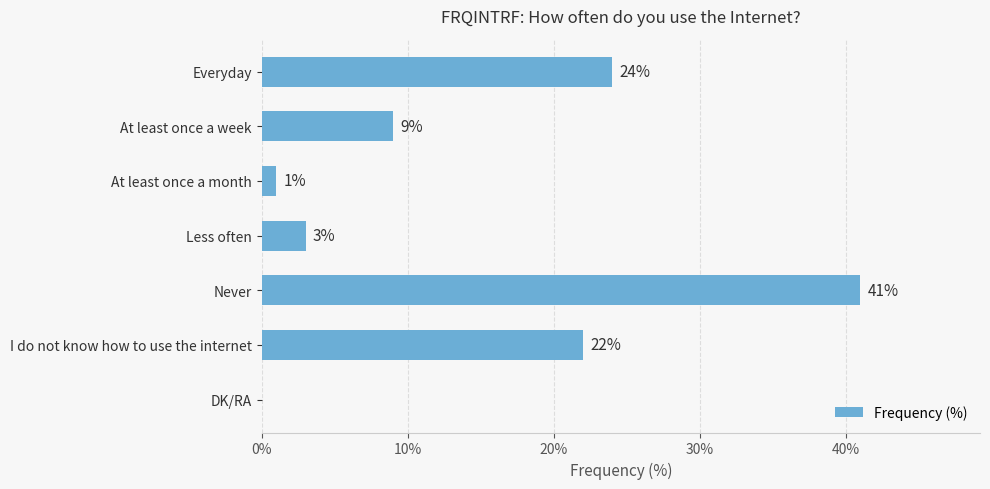

How many positive values are there?

6